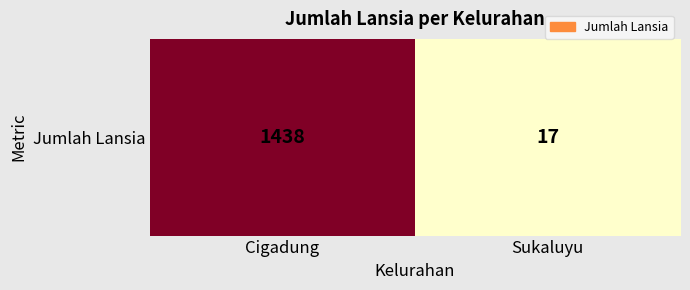

What is the sum of all values?

1455